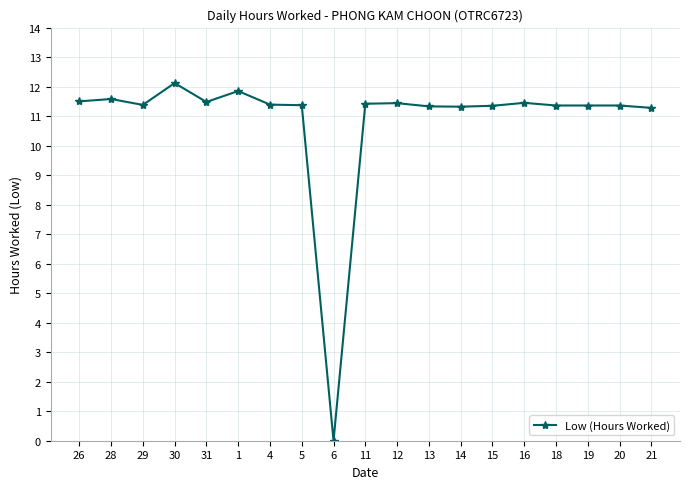

Is it true that the value at 15 is 11.3?

True